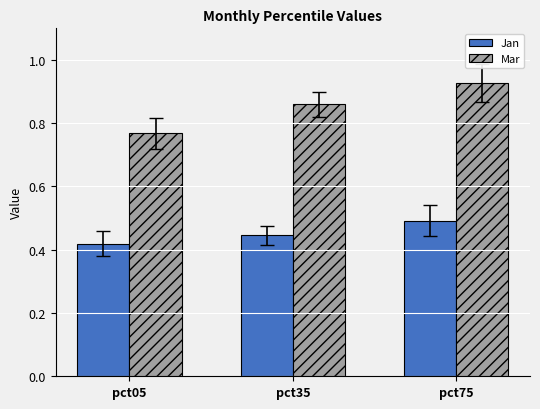

True or false: Mar has a value of 1.5 at pct35.

False